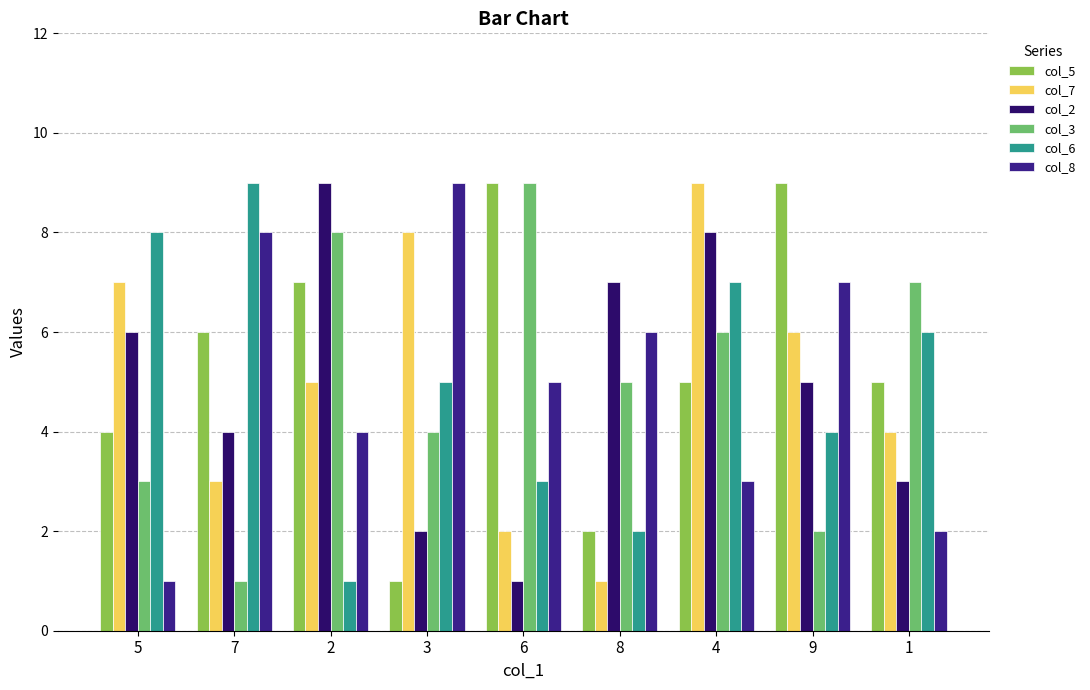

How many bars are there in total?

54